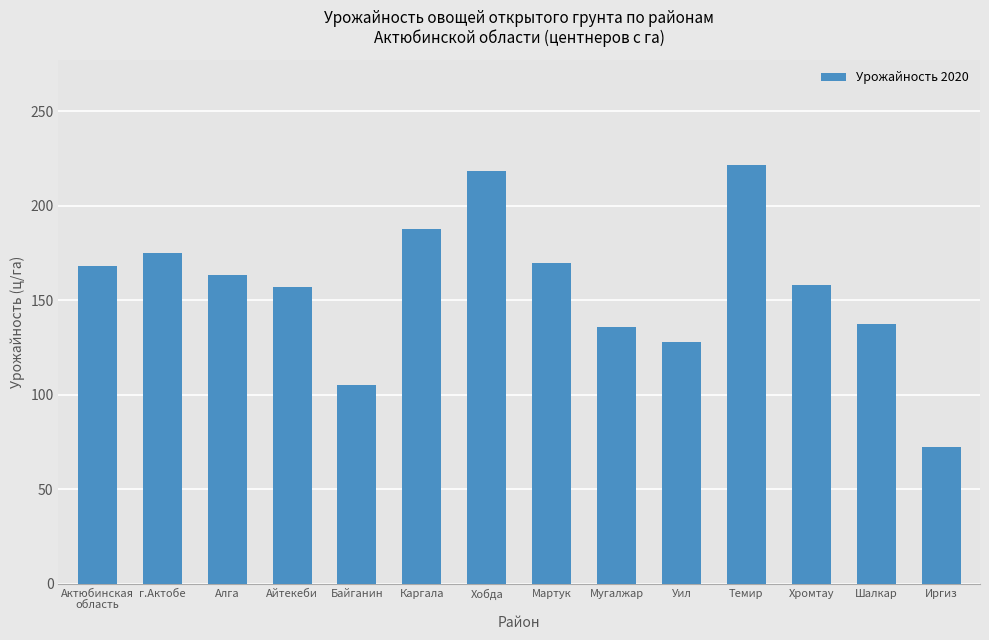

What is the ratio of the value at Мартук to the value at Темир?

0.8